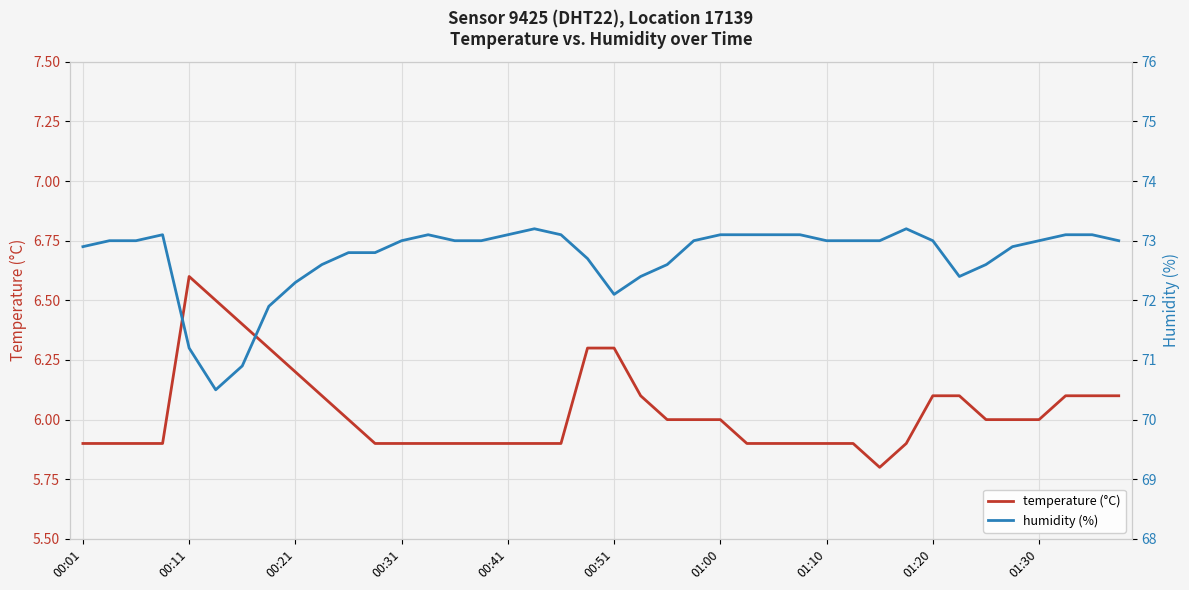

At which label does temperature (°C) reach its peak?

00:11